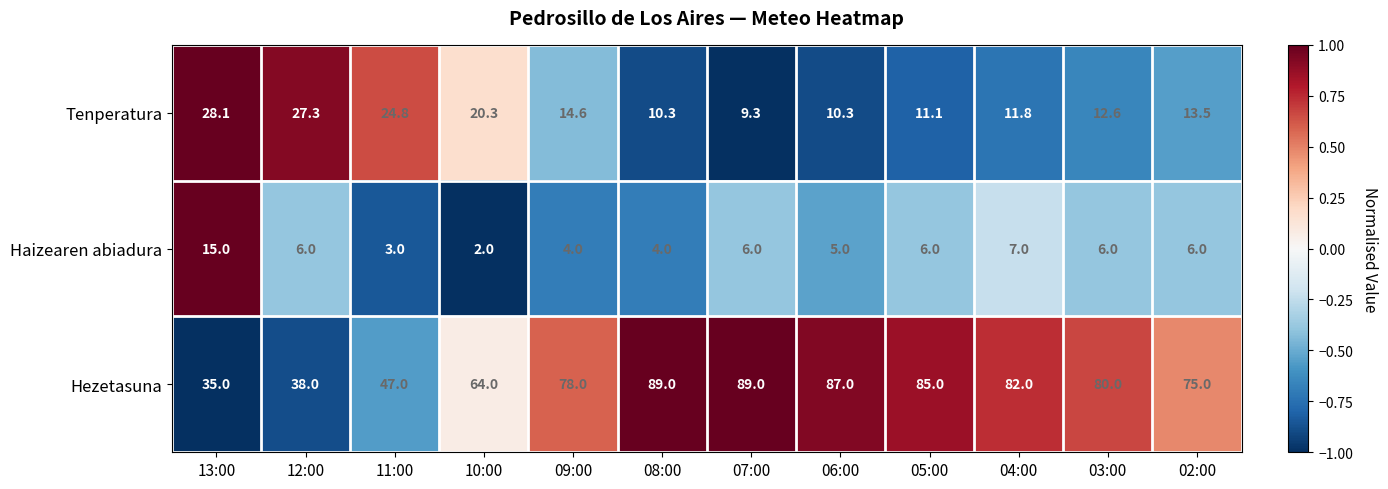

True or false: Haizearen abiadura has a value of 3.7 at 07:00.

False